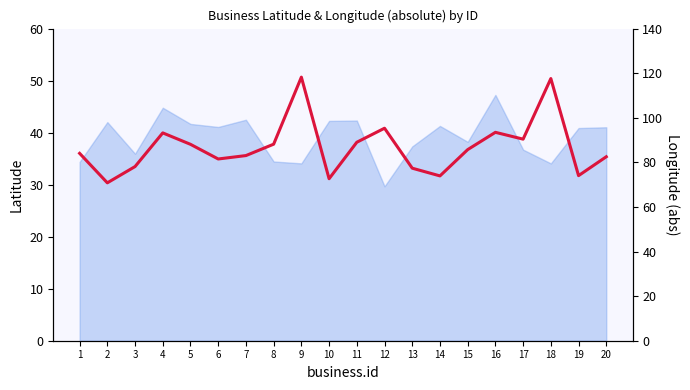

What is the ratio of the value at 6 to the value at 4?

0.9